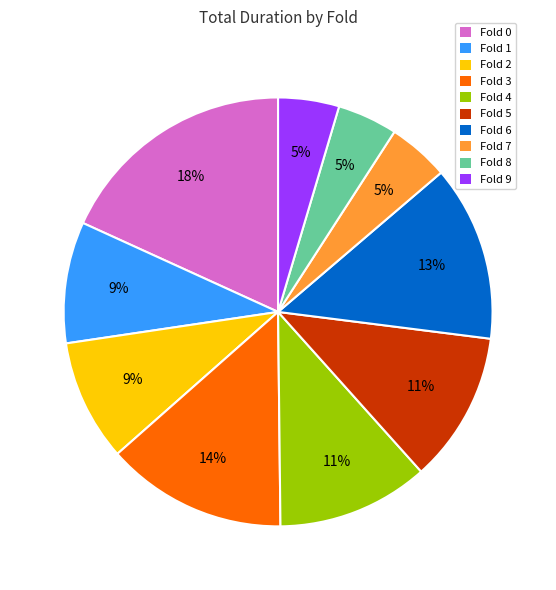

Which category has the biggest portion of the pie?

Fold 0